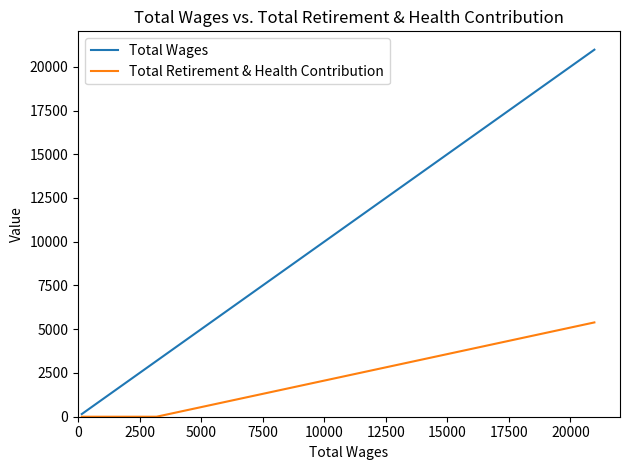

Which series has the largest total across all categories?

Total Wages